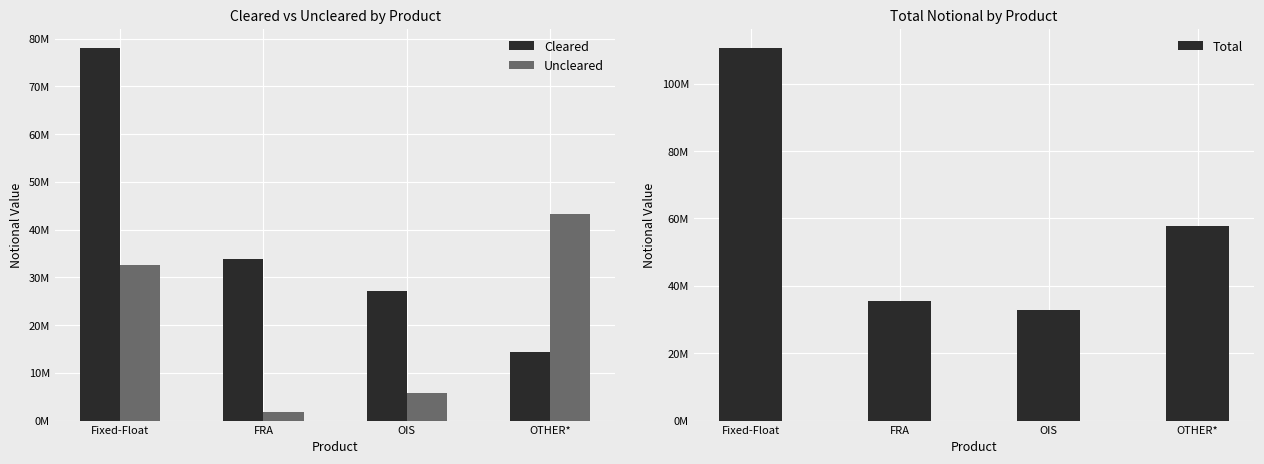

What is the difference between the maximum and second lowest values in the Total series?

75092410